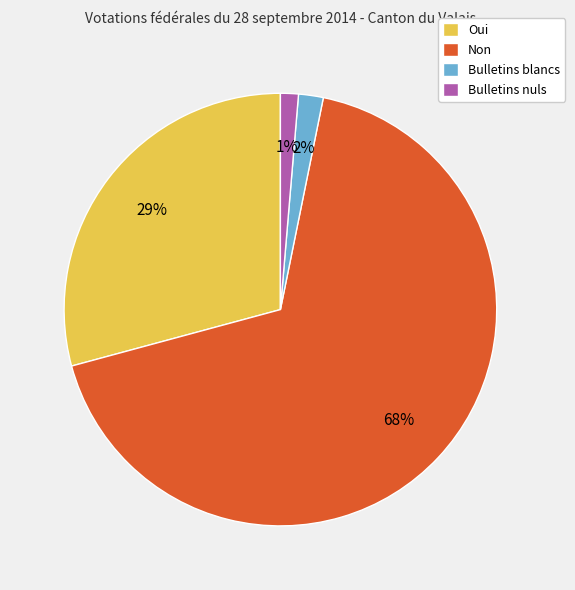

Do Bulletins blancs and Non together represent more than half of the pie?

Yes